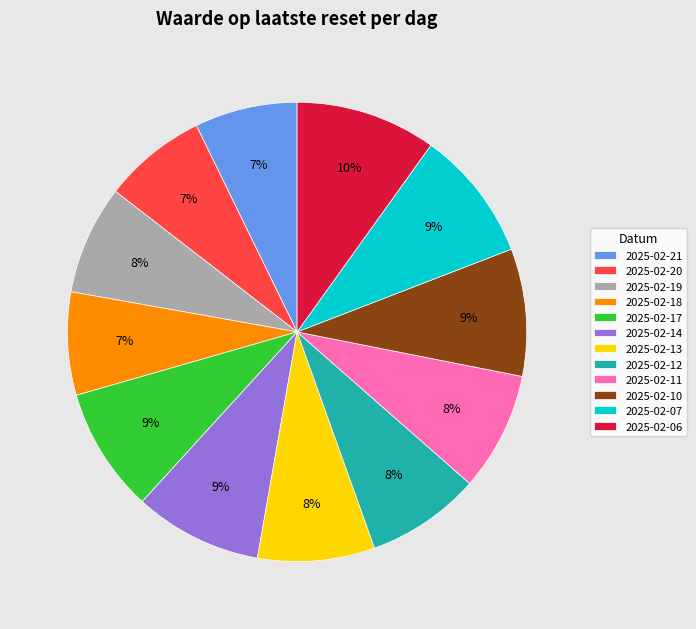

Which has a higher value, 2025-02-13 or 2025-02-07?

2025-02-07